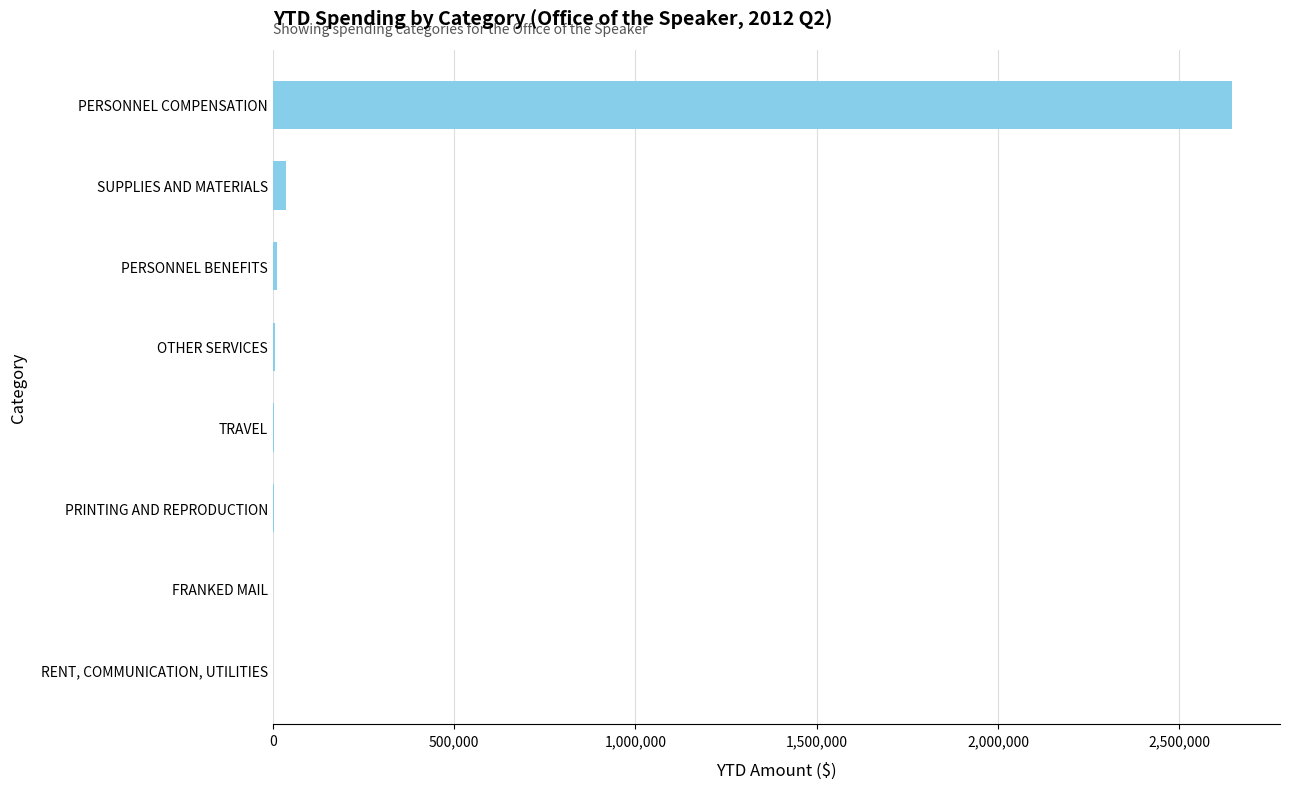

What is the maximum value shown in the chart?

2645715.3